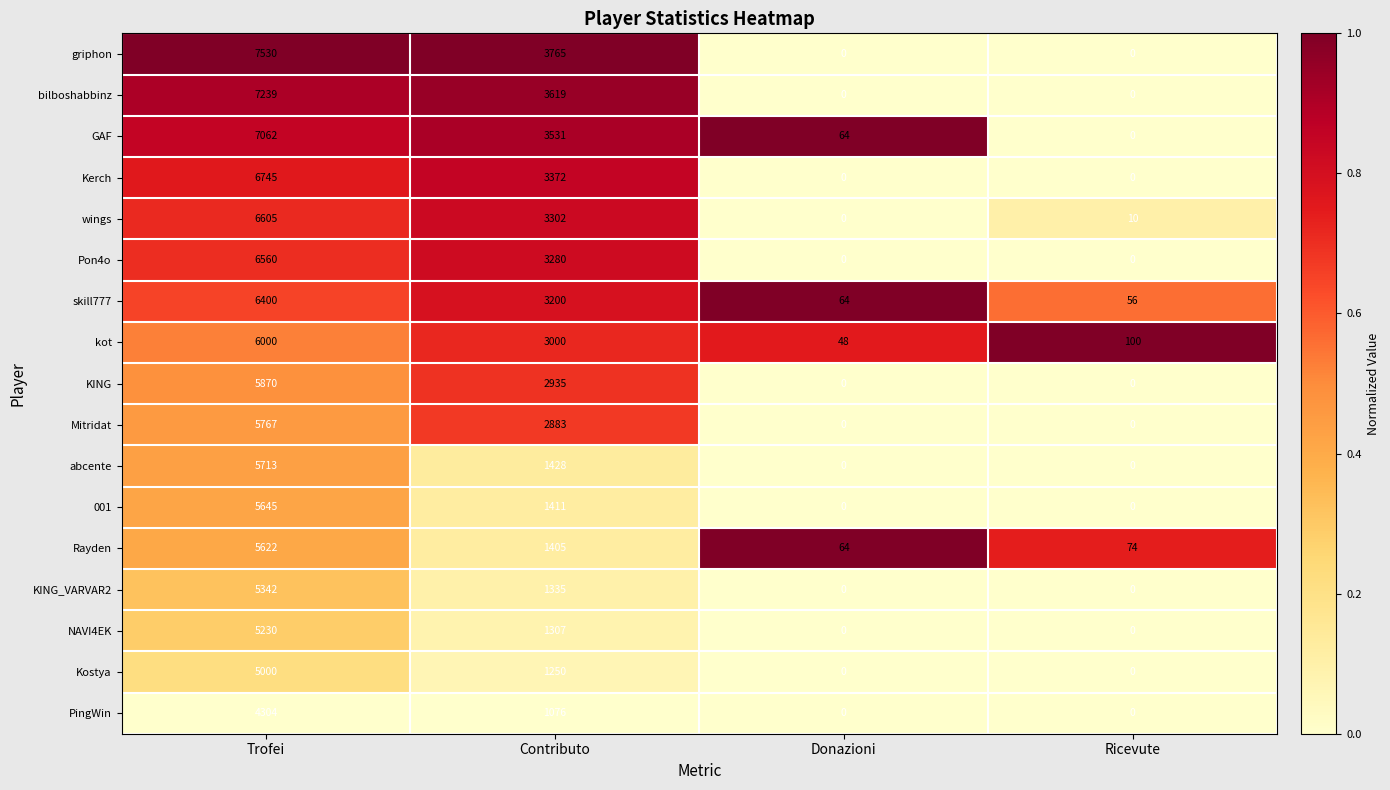

At how many categories does at least one series exceed 0?

4